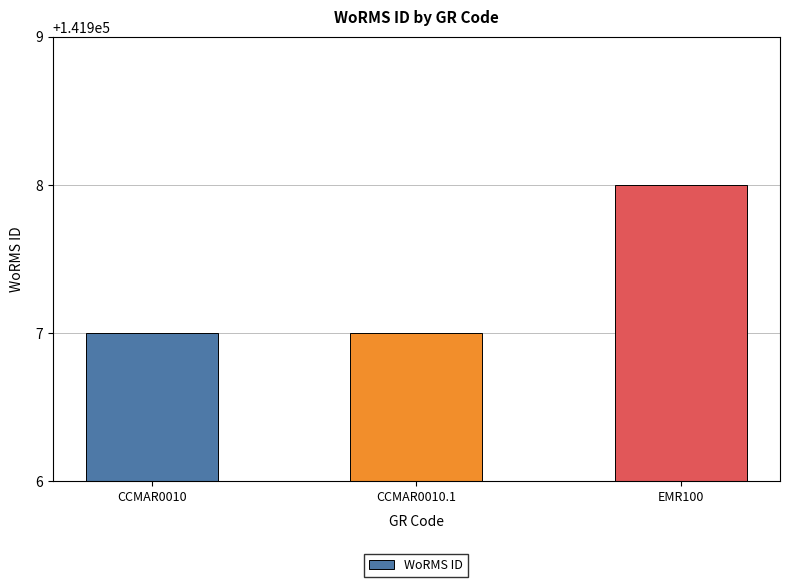

Is it true that the value at CCMAR0010.1 is 30834?

False